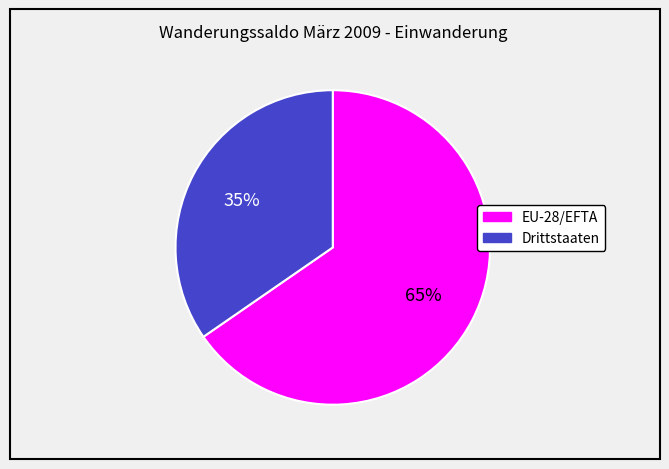

What is the majority slice?

EU-28/EFTA